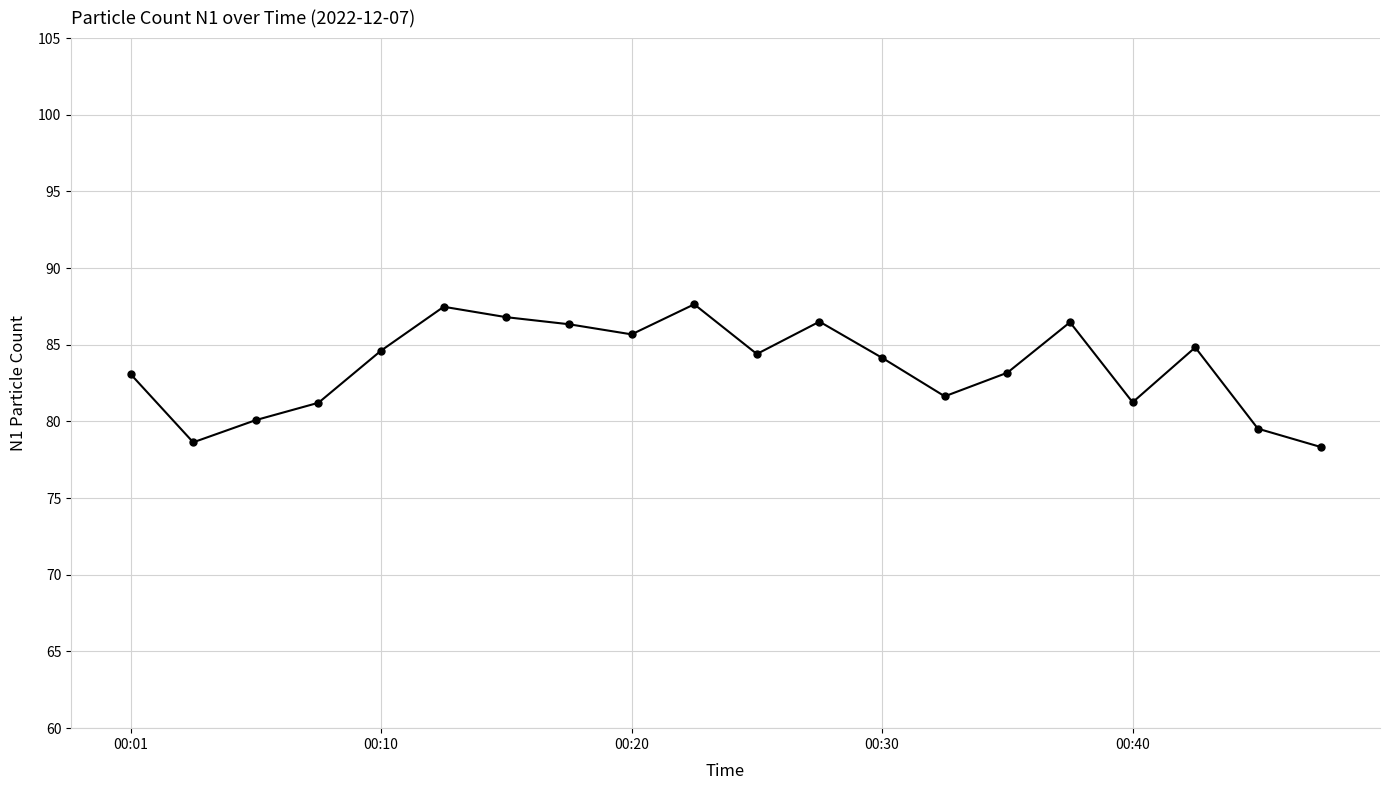

What is the greatest value displayed?

87.6